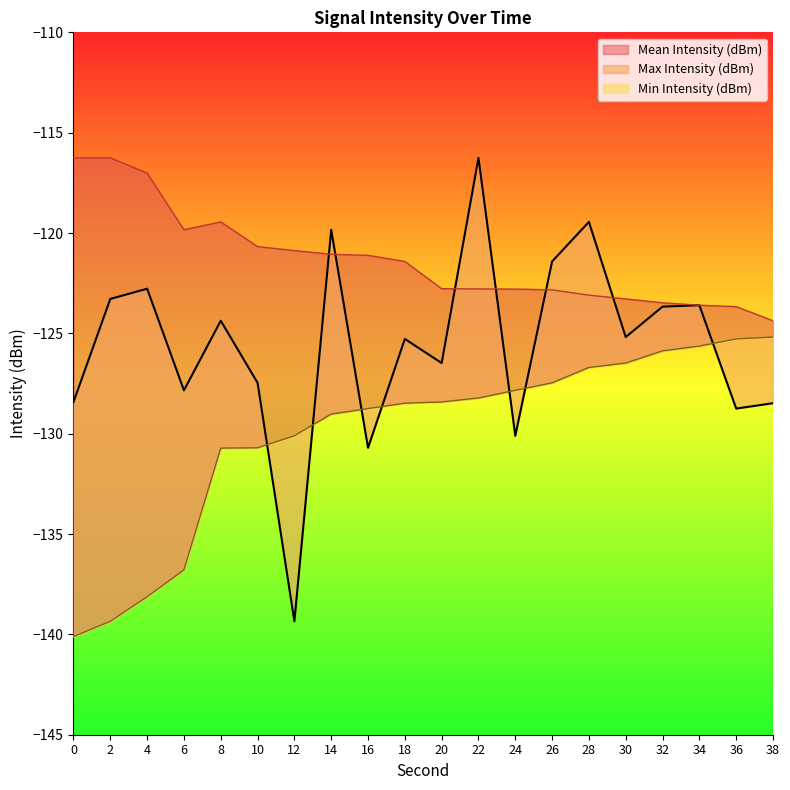

Is it true that Max Intensity (dBm) equals -29.0 at 2?

False